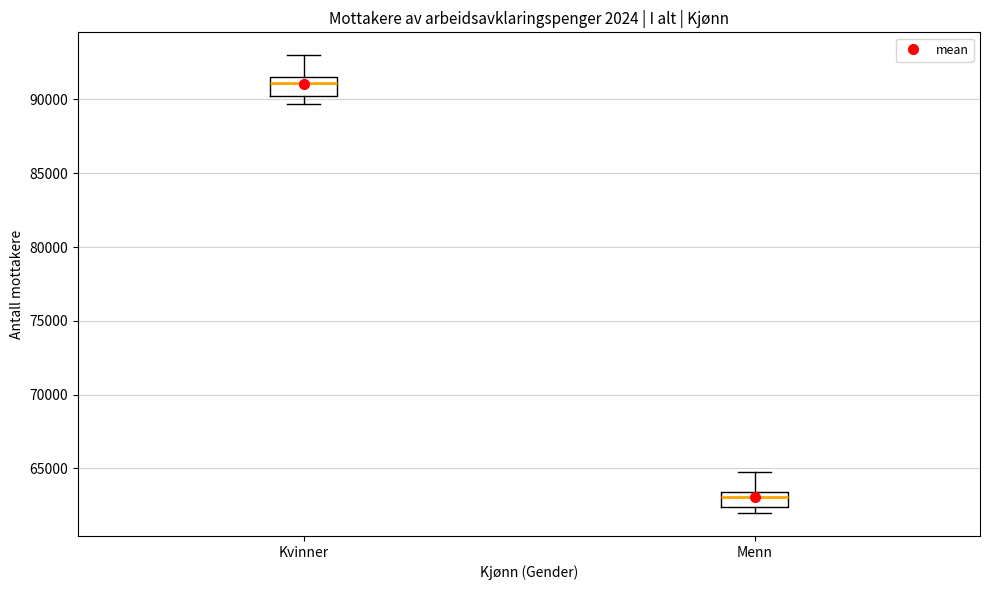

Which box has the lowest median line?

Menn